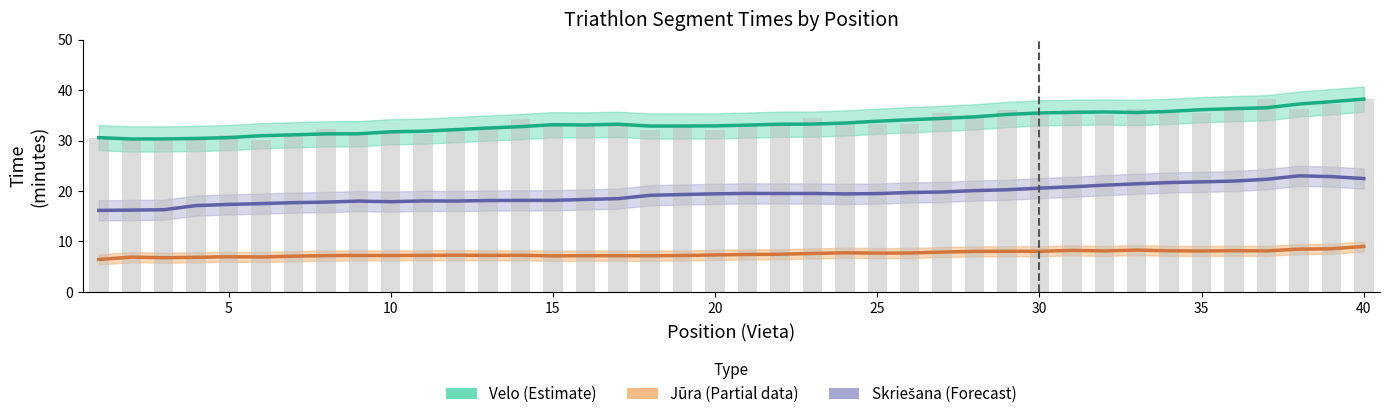

List the series in order of their peak value, lowest first.

Jūra (Partial), Skriešana (Forecast), Velo (Estimate)